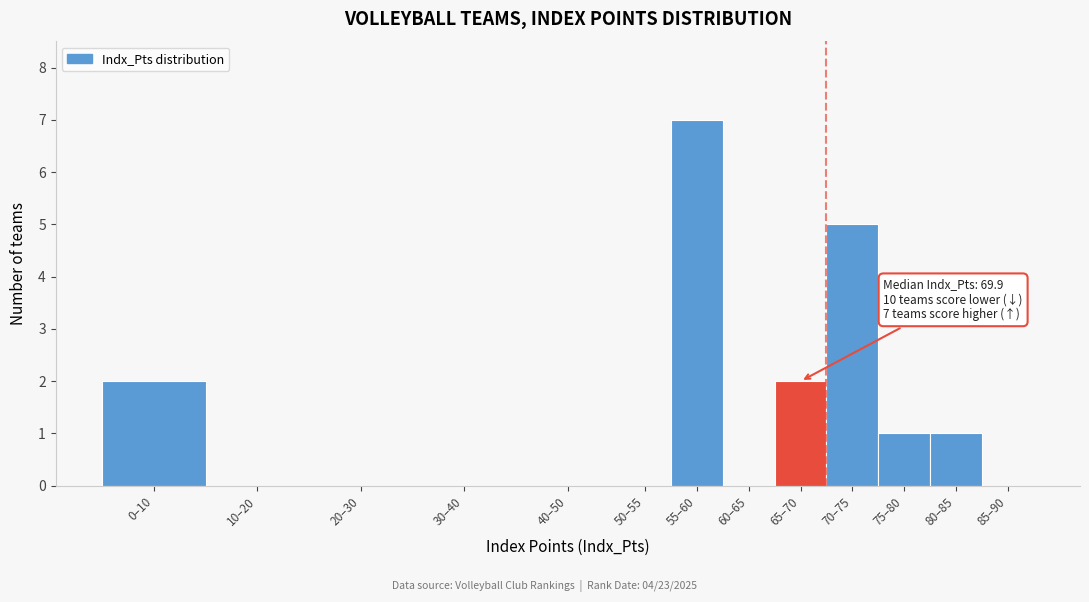

Reading left to right, what are all the values shown in this chart?

0–10=2	10–20=0	20–30=0	30–40=0	40–50=0	50–55=0	55–60=7	60–65=0	65–70=2	70–75=5	75–80=1	80–85=1	85–90=0